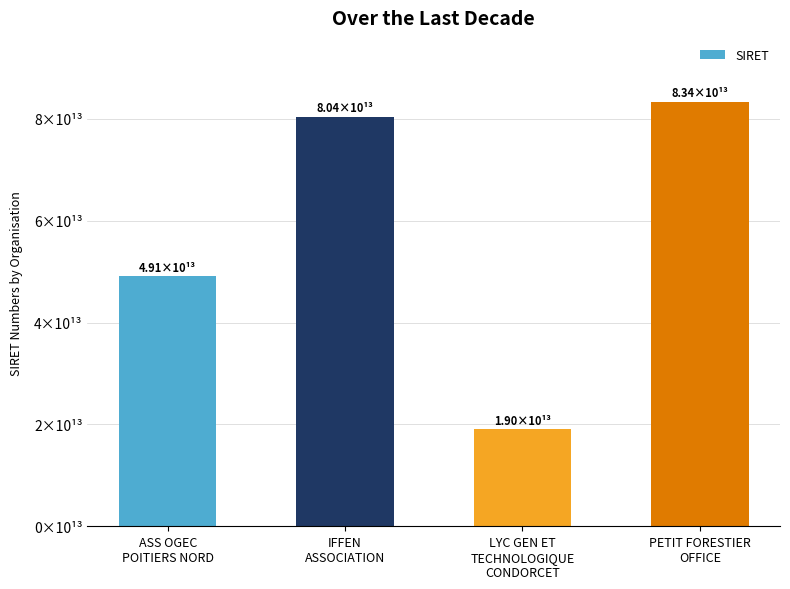

Which category has the lowest value across all series?

LYC GEN ET
TECHNOLOGIQUE
CONDORCET